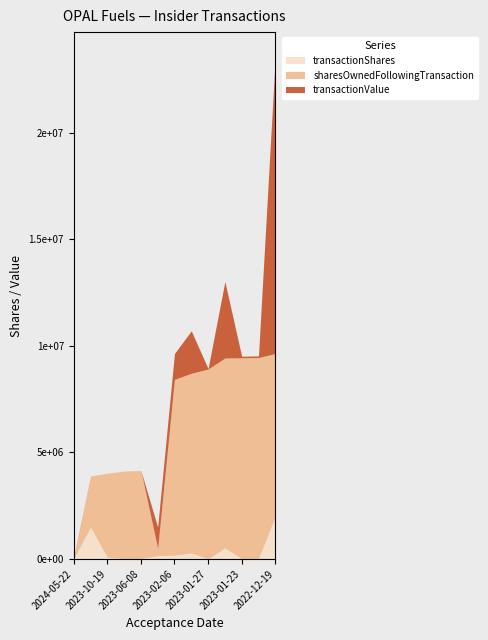

At how many categories does at least one series exceed 6005598?

7